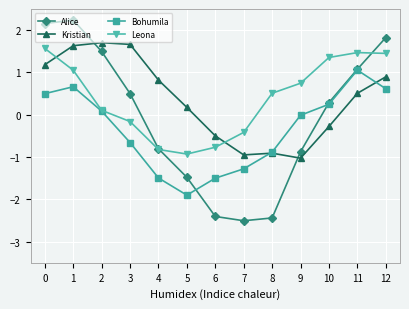

At which category does Bohumila reach its first local valley?

5